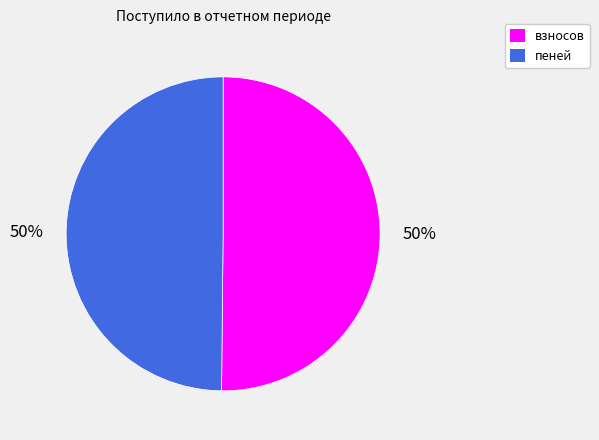

Is it true that взносов is 50% of the pie?

True